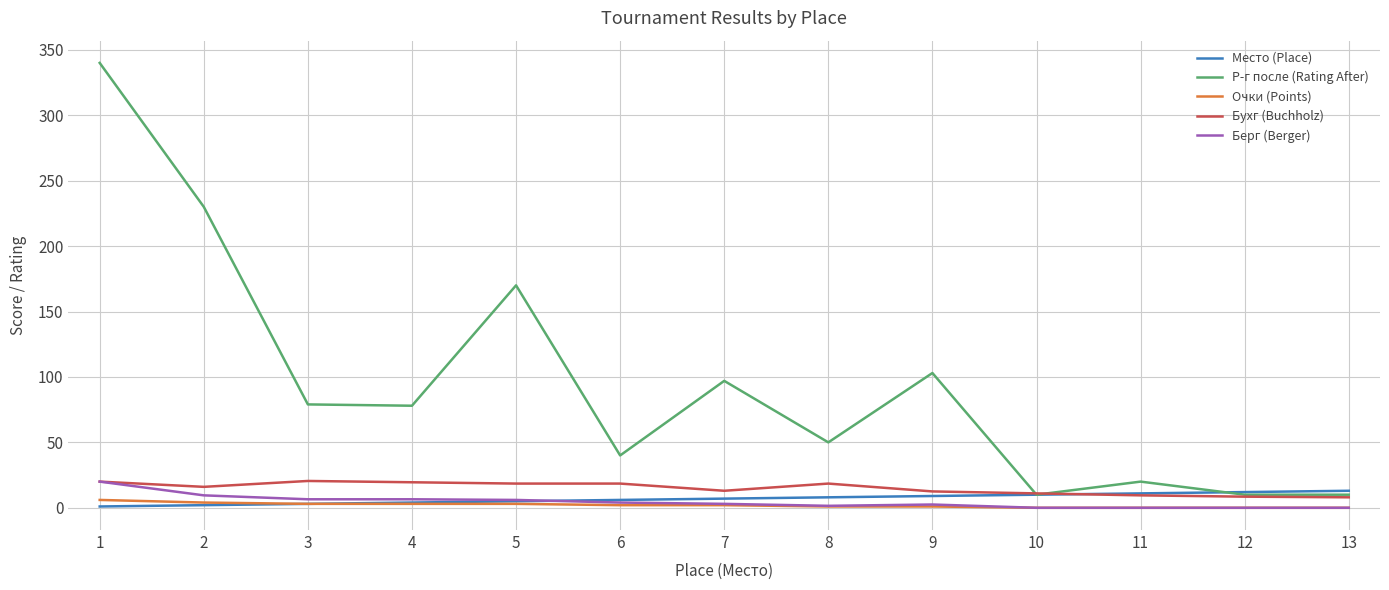

At which label is Р-г после (Rating After) closest to 175?

5